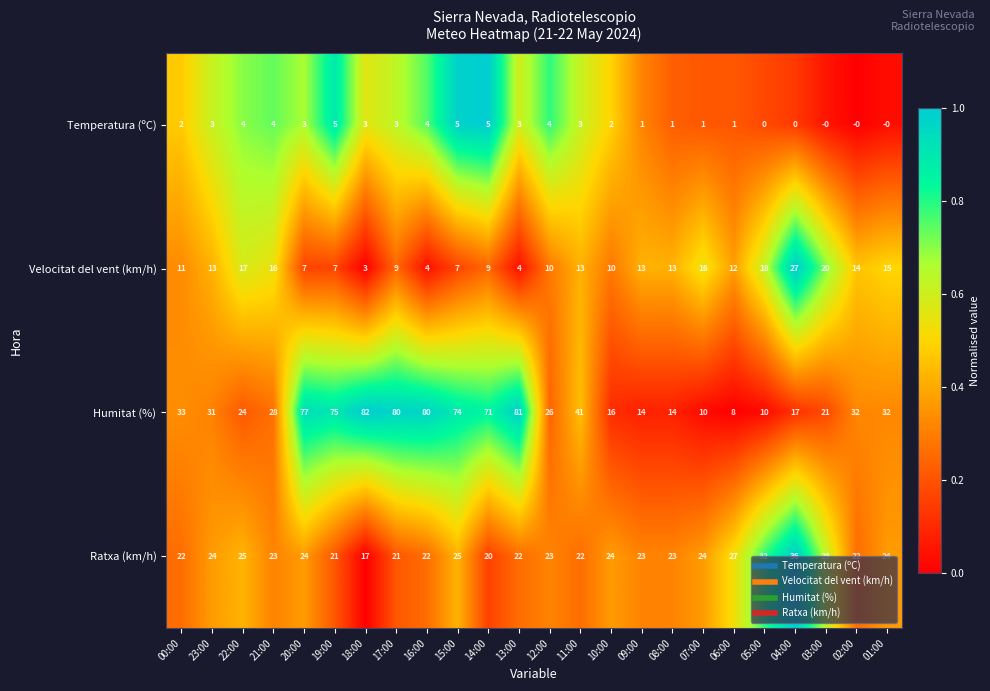

True or false: Ratxa (km/h) has a value of 24 at 07:00.

True